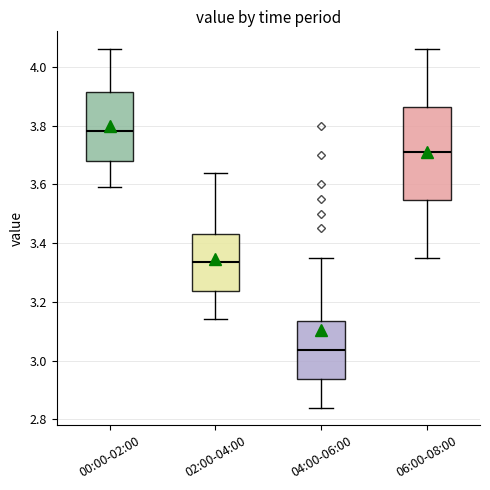

Where does the upper whisker of the box for 04:00-06:00 end on the y-axis? The values are not printed on the chart, so give them approximately, as read against the axis.

3.36